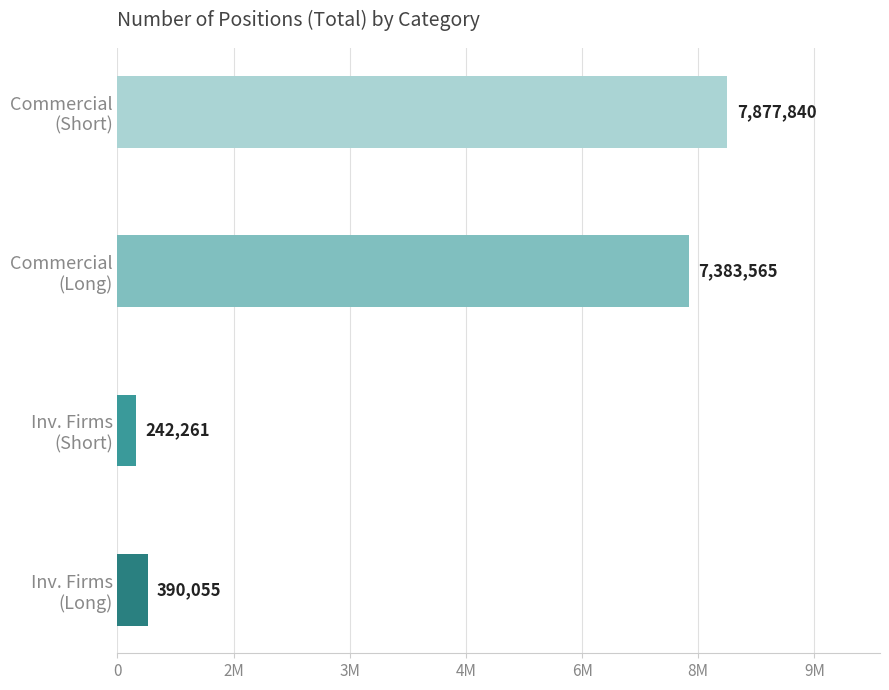

How many bars are there in total?

4